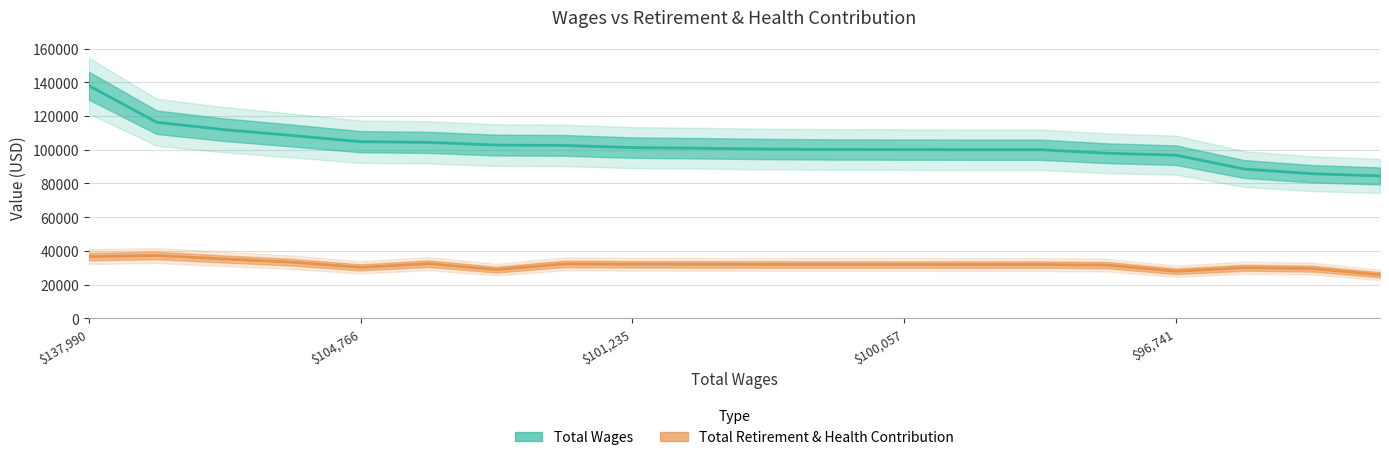

Between $104,766 and 18, which series saw the biggest shift?

Total Wages